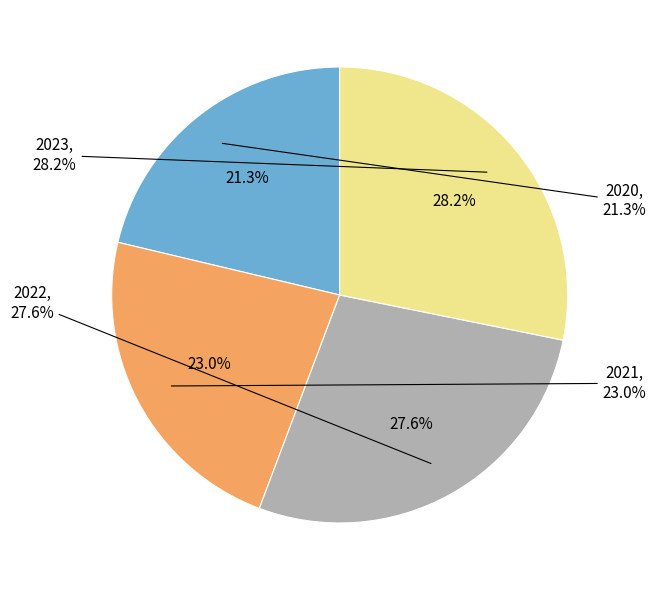

Does 2023 (UNIRANKS) represent more than half of the total?

No